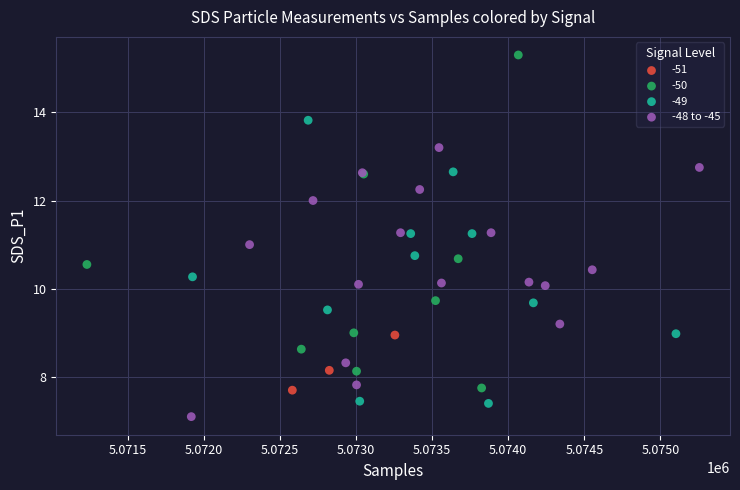

Which series contains the highest Y value?

-50